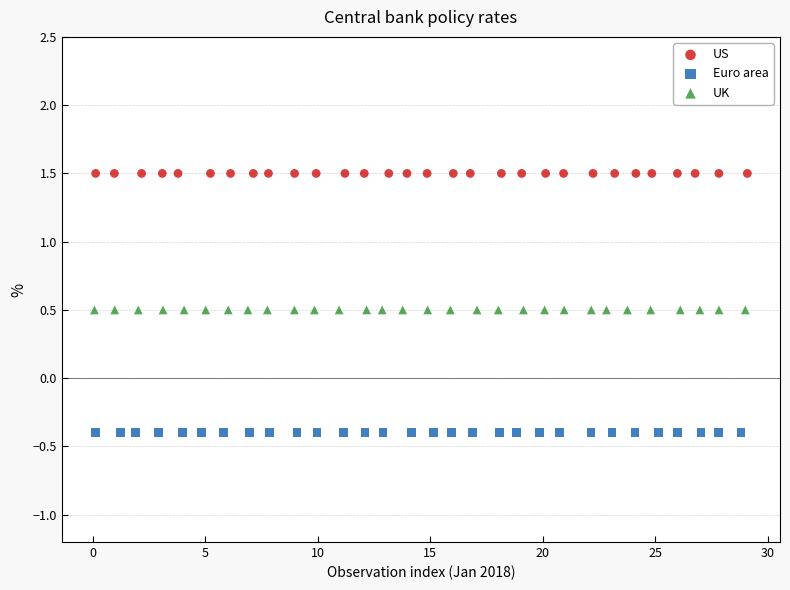

What are all the series names shown in the legend?

US, Euro area, UK